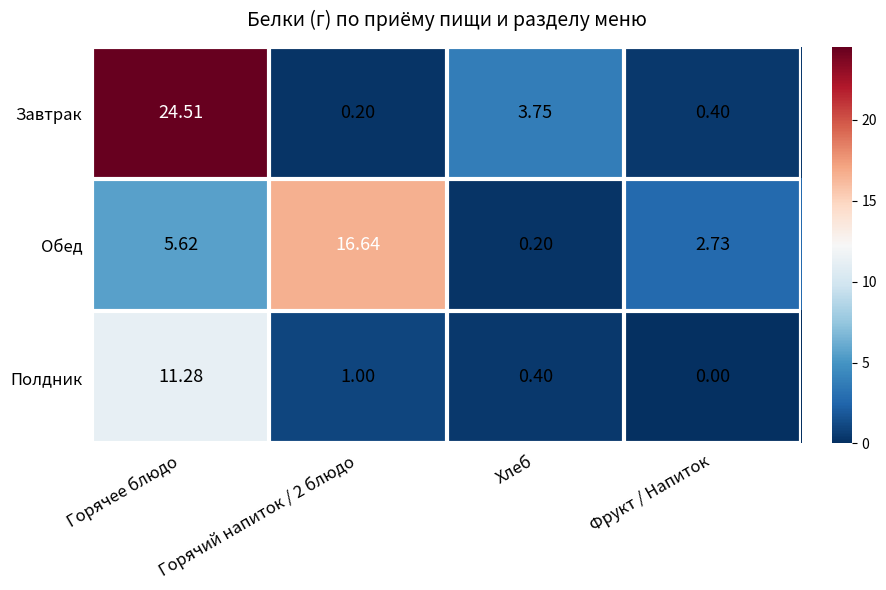

Between Горячий напиток / 2 блюдо and Хлеб, which series saw the biggest shift?

Обед